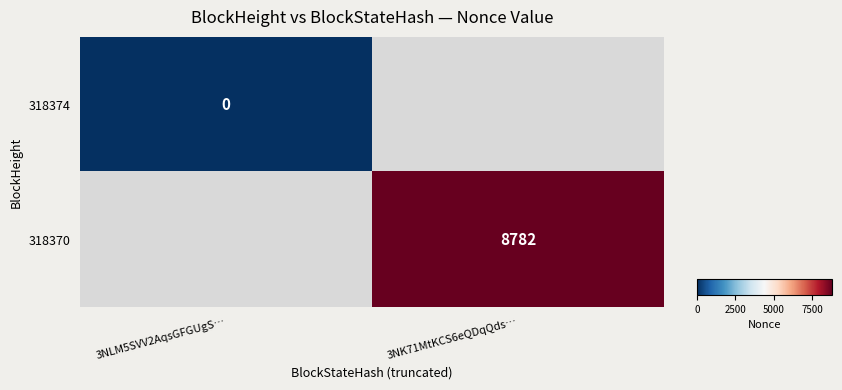

At which category does the chart reach its minimum across all series?

3NLM5SVV2AqsGFGUgS…